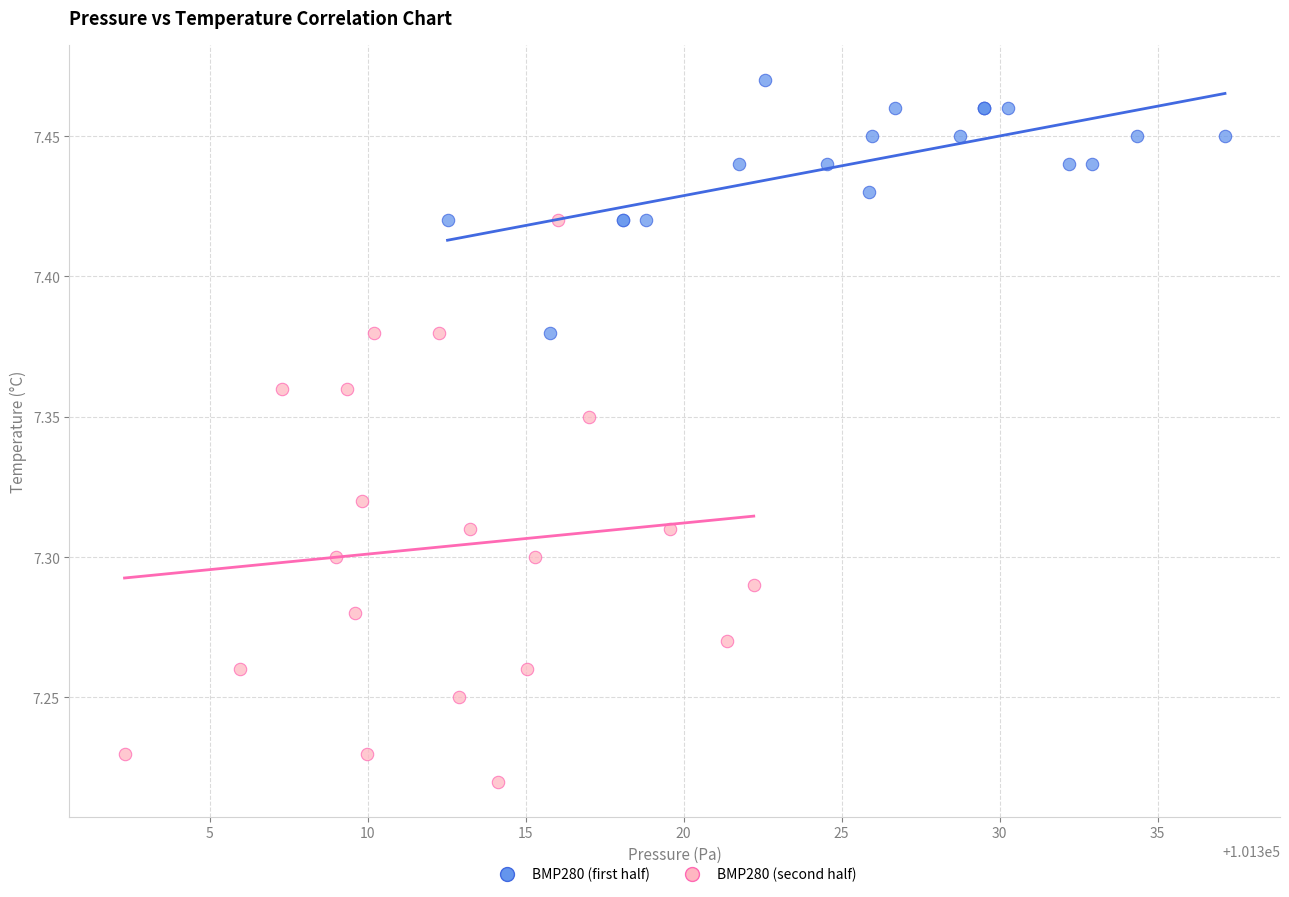

Which series contains the lowest Y value?

BMP280 (second half)